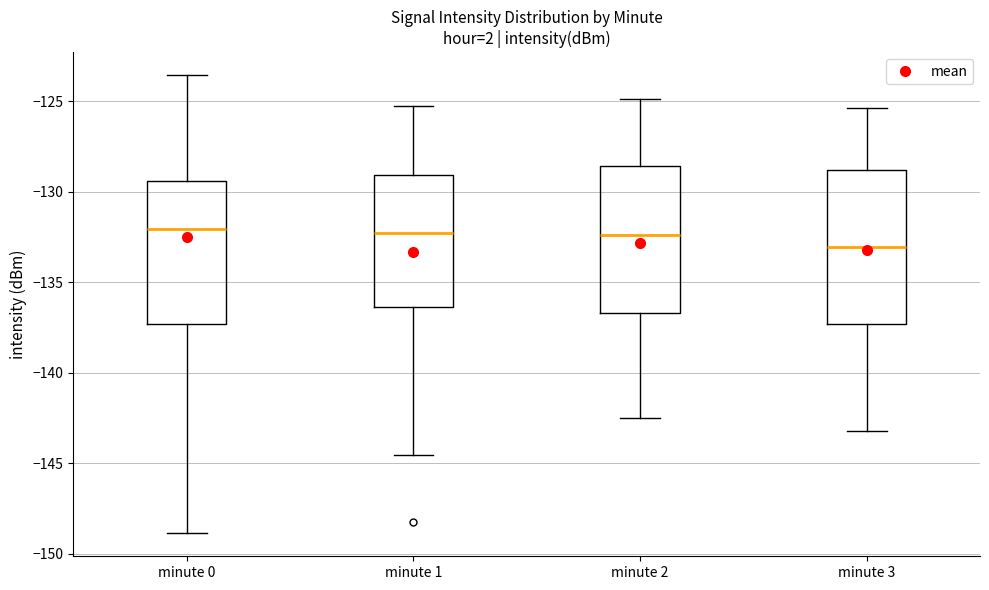

Reading left to right, transcribe this box plot: for each box, give where its median line is, the range the box spans, and where its two whiskers end, as read against the y-axis. The values are not printed on the chart, so give them approximately, as read against the axis.

minute 0: median -132.0, box -137.5 to -129.5, whiskers -149.0 to -123.5
minute 1: median -132.5, box -136.5 to -129.0, whiskers -144.5 to -125.5
minute 2: median -132.5, box -136.5 to -128.5, whiskers -142.5 to -125.0
minute 3: median -133.0, box -137.5 to -129.0, whiskers -143.0 to -125.5